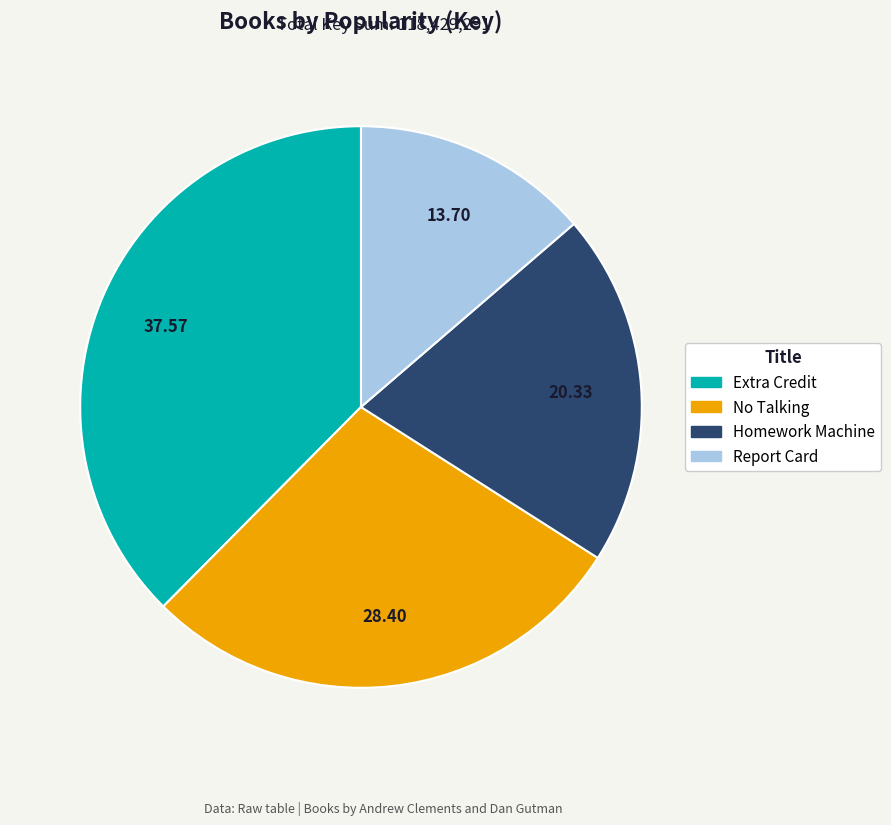

Which category has the biggest portion of the pie?

Extra Credit